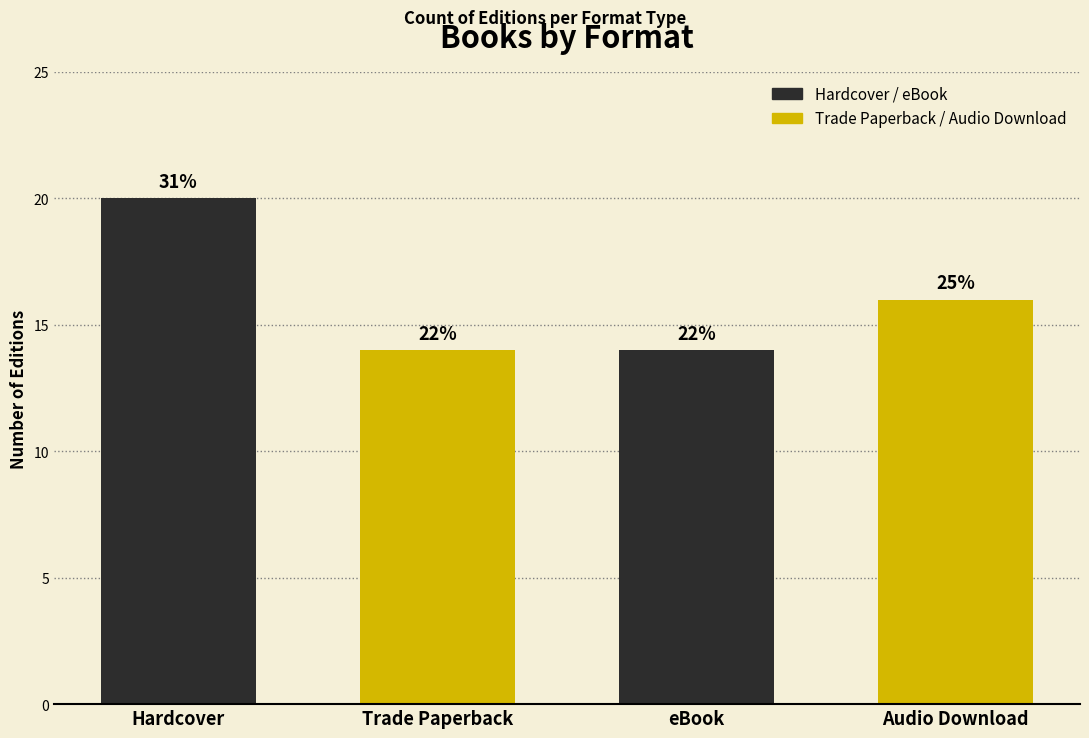

What position from the right is Hardcover?

4